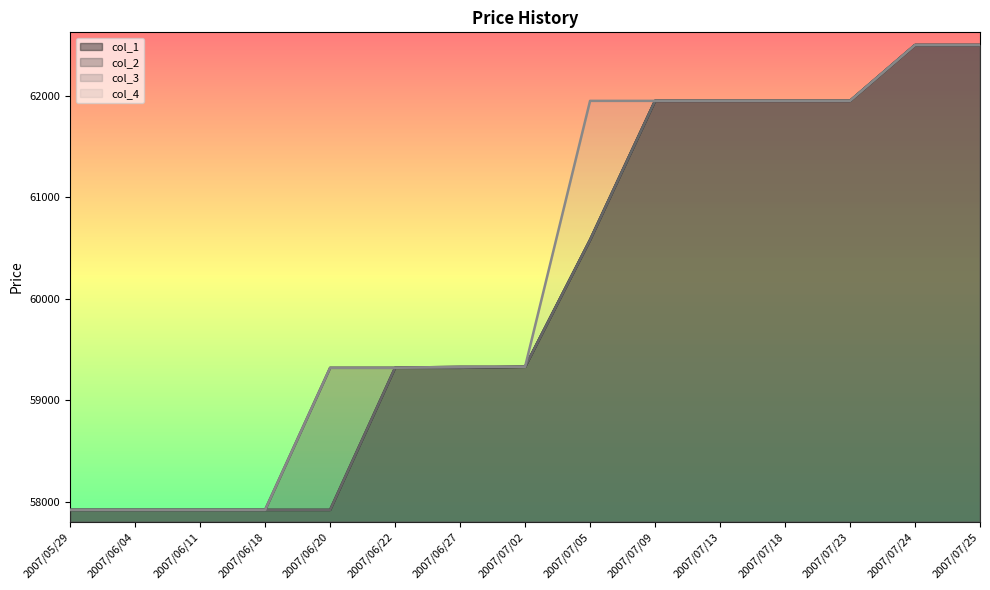

Reading right to left, transcribe all the data shown in this chart.

col_1: 62500	62500	61950	61950	61950	61950	60580	59330	59320	59320	57920	57920	57920	57920	57920
col_2: 62500	62500	61950	61950	61950	61950	60580	59330	59330	59320	59320	57920	57920	57920	57920
col_3: 62500	62500	61950	61950	61950	61950	60580	59330	59320	59320	57920	57920	57920	57920	57920
col_4: 62500	62500	61950	61950	61950	61950	61950	59330	59330	59320	59320	57920	57920	57920	57920